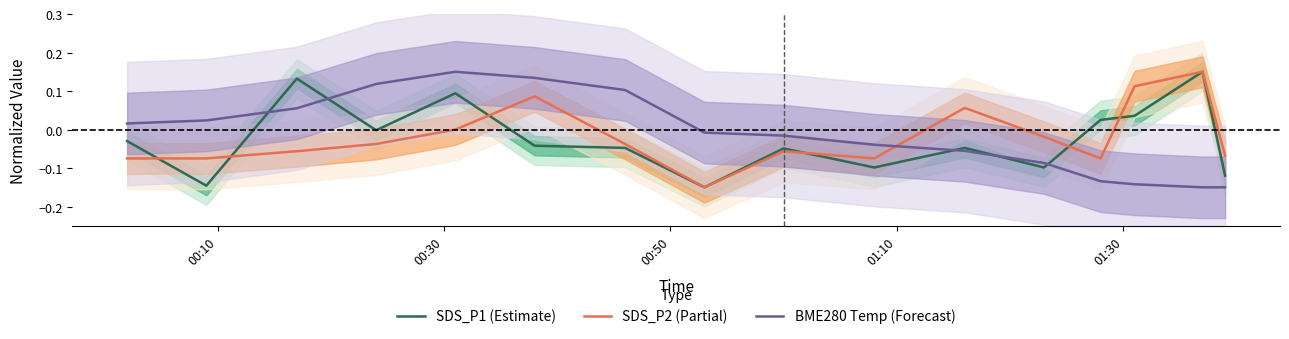

How many times do SDS_P2 (Partial) and BME280 Temp (Forecast) cross each other?

1